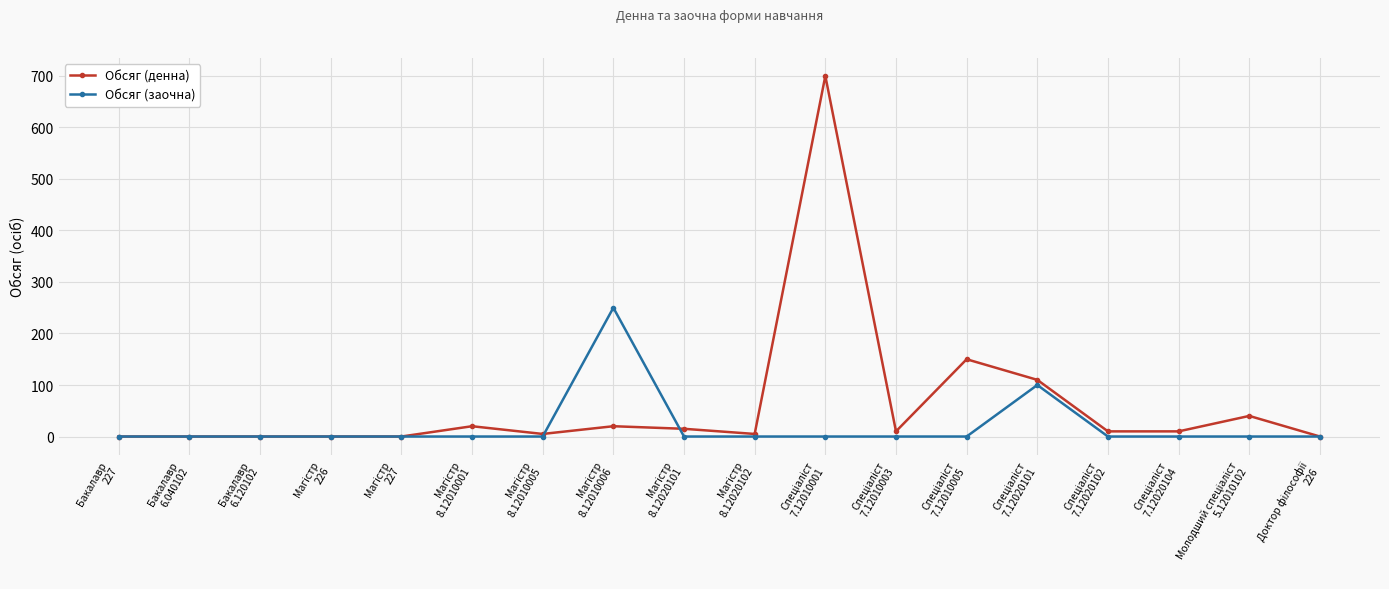

List the series in order of their peak value, highest first.

Обсяг (денна), Обсяг (заочна)